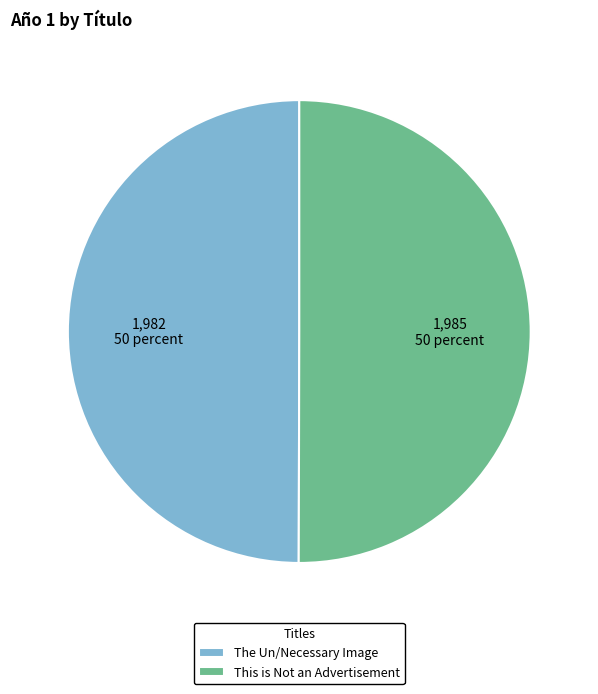

Do The Un/Necessary Image and This is Not an Advertisement together represent more than half of the pie?

Yes